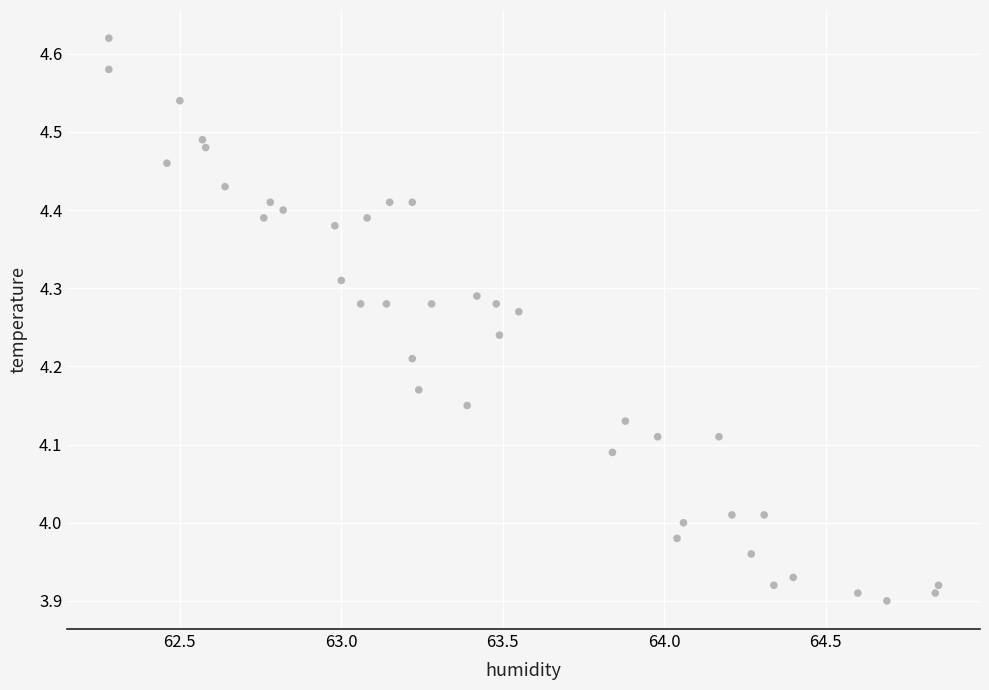

What is the range of Y values (max minus min)?

0.7